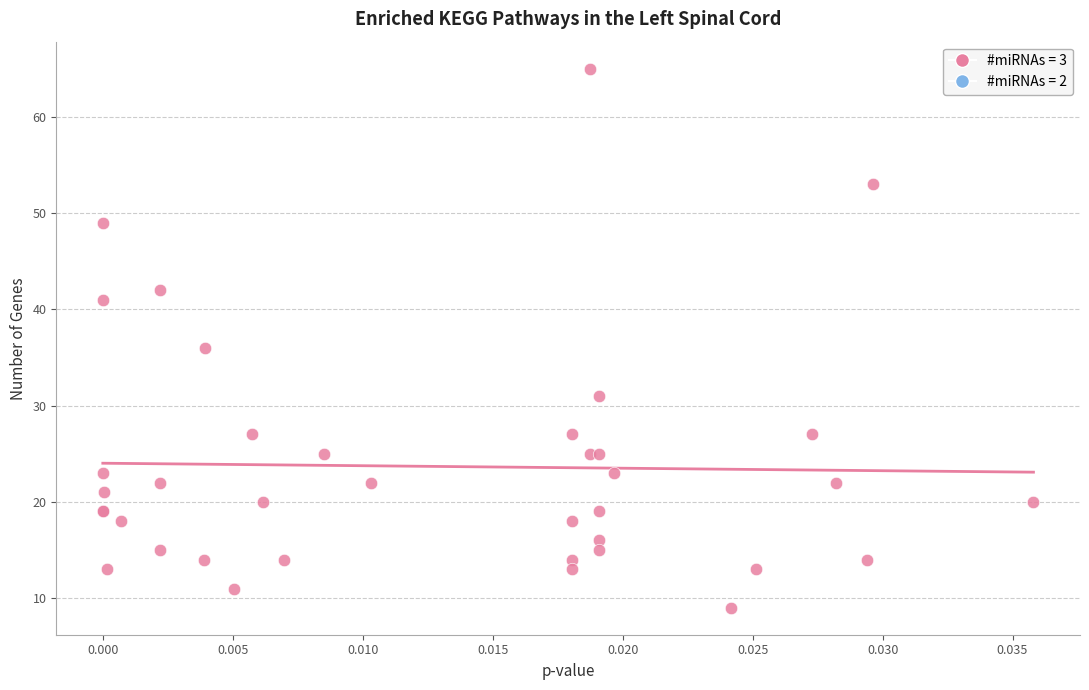

What Y value in the scatter plot is closest to 37?

36